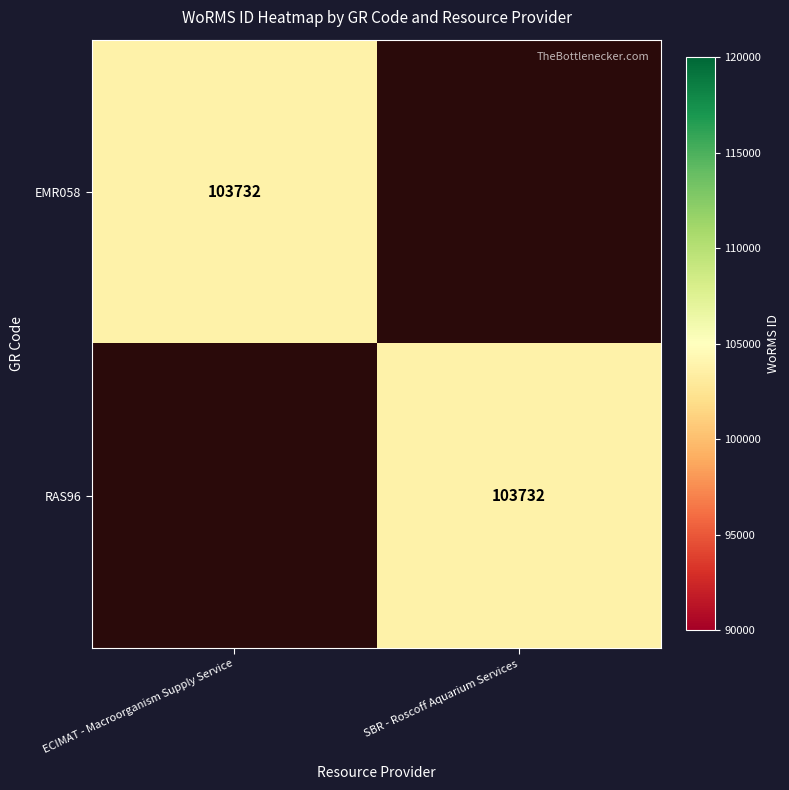

The RAS96 series shows 176799 at SBR - Roscoff Aquarium Services. True or false?

False